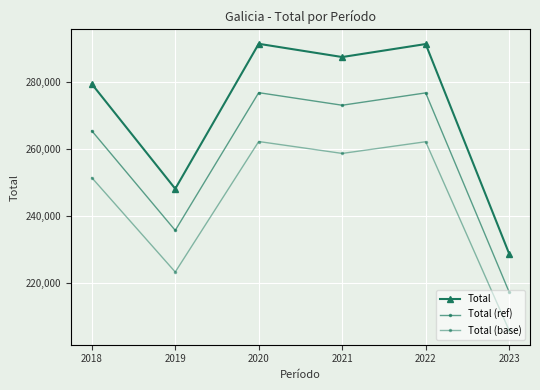

The value of Total (base) at 2020 is 179994.0. True or false?

False